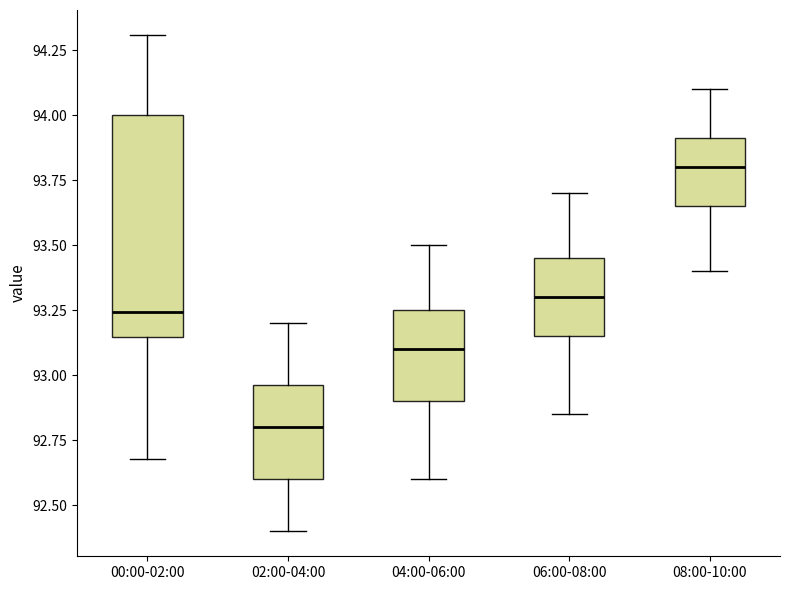

Reading left to right, transcribe this box plot: for each box, give where its median line is, the range the box spans, and where its two whiskers end, as read against the y-axis. The values are not printed on the chart, so give them approximately, as read against the axis.

00:00-02:00: median 93.25, box 93.15 to 94.00, whiskers 92.70 to 94.30
02:00-04:00: median 92.80, box 92.60 to 92.95, whiskers 92.40 to 93.20
04:00-06:00: median 93.10, box 92.90 to 93.25, whiskers 92.60 to 93.50
06:00-08:00: median 93.30, box 93.15 to 93.45, whiskers 92.85 to 93.70
08:00-10:00: median 93.80, box 93.65 to 93.90, whiskers 93.40 to 94.10